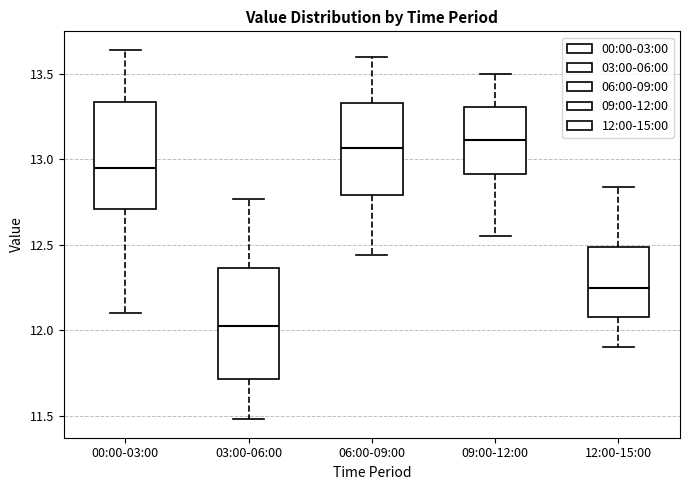

Where does the median line of the box for 12:00-15:00 sit on the y-axis? The values are not printed on the chart, so give them approximately, as read against the axis.

12.25